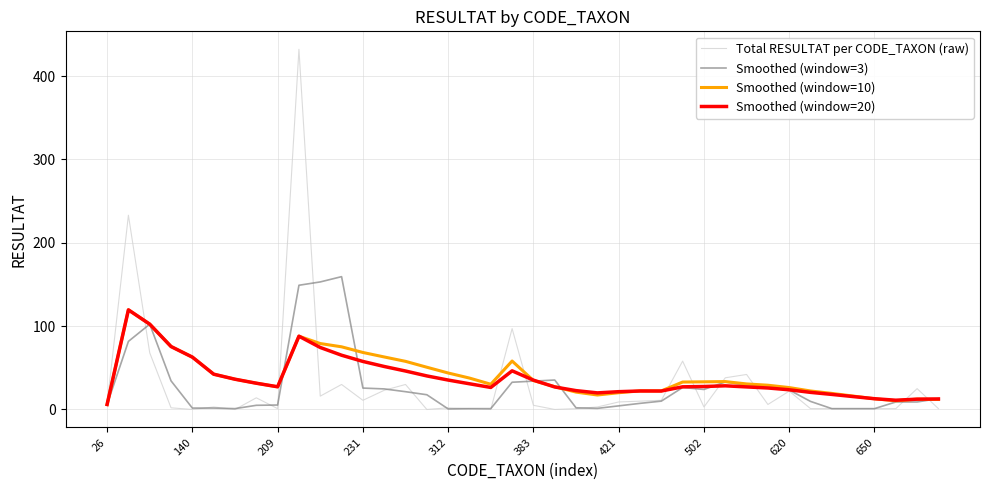

Does the chart have visible grid lines?

Yes